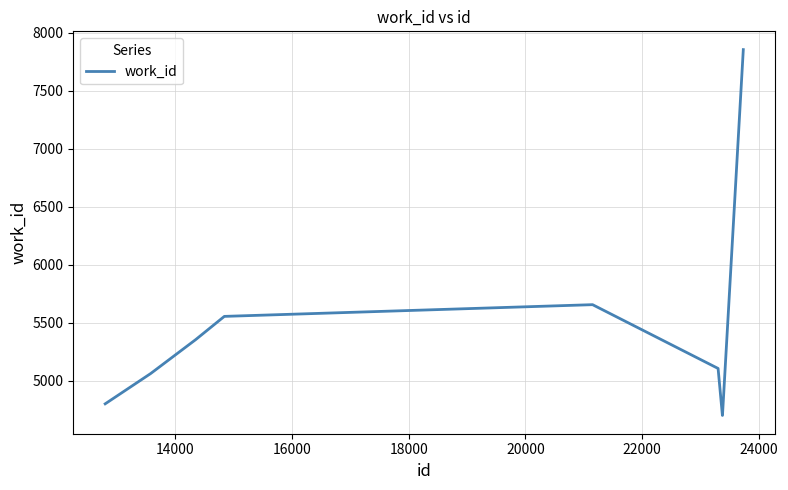

How many interior local peaks (higher than both neighbors) does the data have?

1